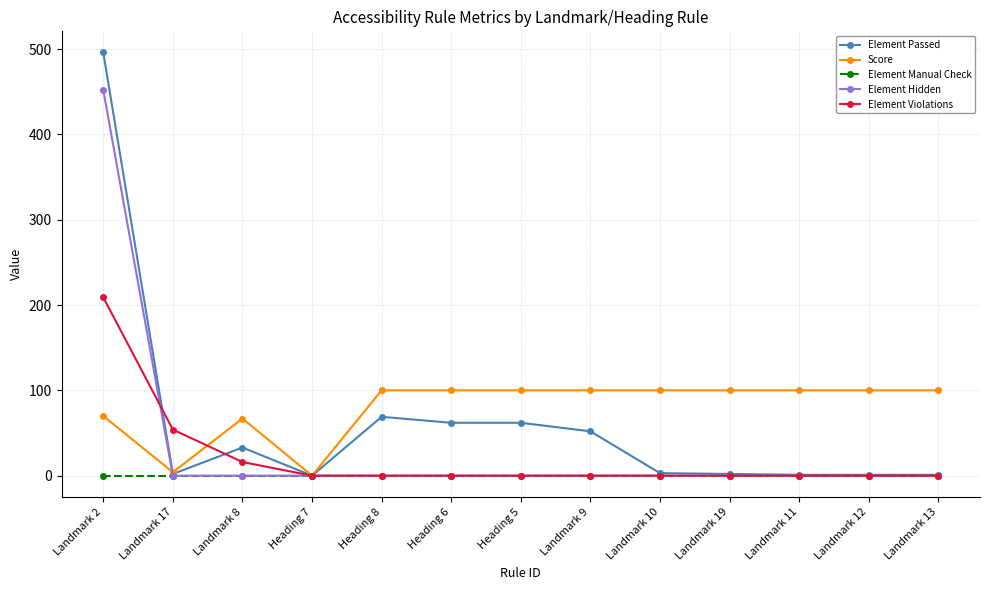

Rank the series by their maximum value, from lowest to highest.

Element Manual Check, Score, Element Violations, Element Hidden, Element Passed